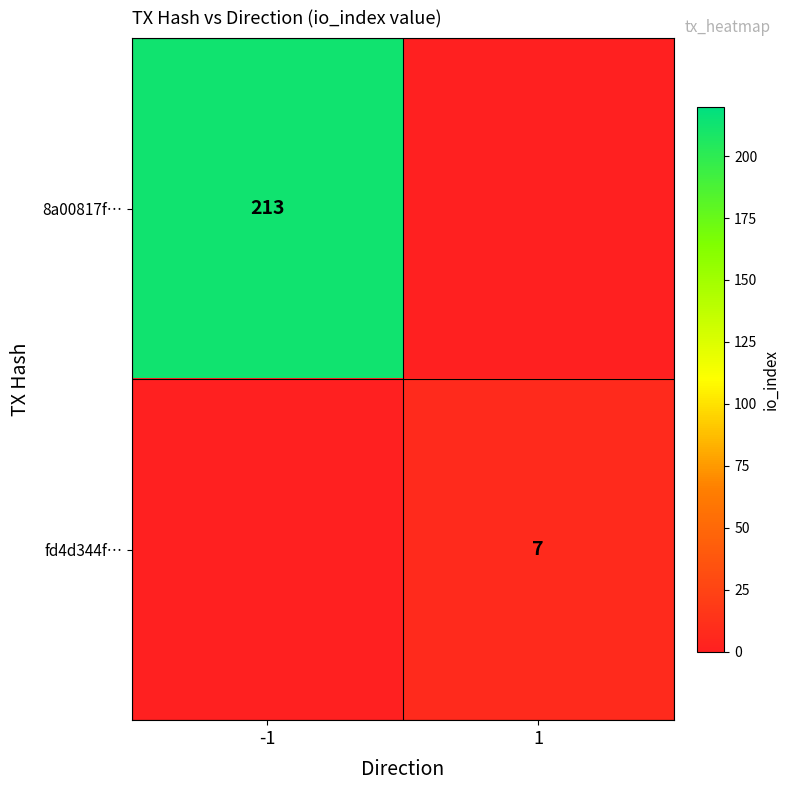

Is it true that fd4d344f… equals 7 at 1?

True